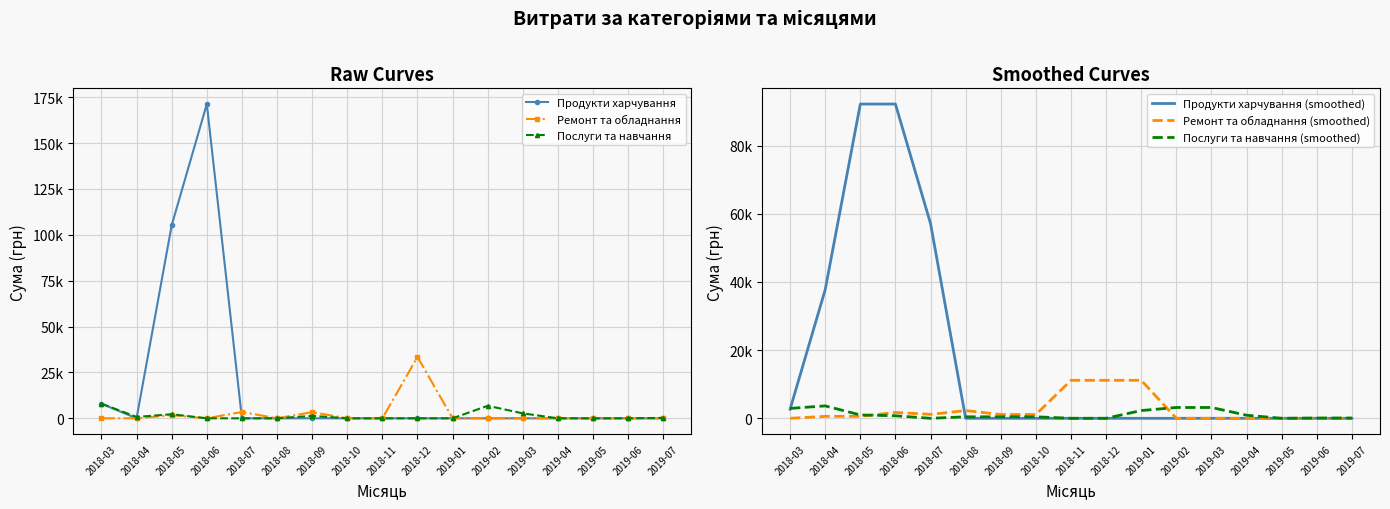

Reading left to right, transcribe all the data shown in this chart.

Продукти харчування: 7964.6	0.0	105204.3	171302.9	0.0	0.0	0.0	0.0	0.0	0.0	0.0	0.0	0.0	0.0	0.0	0.0	0.0
Ремонт та обладнання: 0.0	0.0	1732.0	0.0	3450.0	0.0	3345.0	0.0	0.0	33427.2	0.0	0.0	0.0	0.0	0.0	0.0	0.0
Послуги та навчання: 7964.6	749.0	2206.8	0.0	0.0	0.0	1320.0	0.0	0.0	0.0	0.0	6823.8	2692.8	0.0	0.0	0.0	228.5
Продукти харчування (smoothed): 2654.9	37723.0	92169.1	92169.1	57100.9	0.0	0.0	0.0	0.0	0.0	0.0	0.0	0.0	0.0	0.0	0.0	0.0
Ремонт та обладнання (smoothed): 0.0	577.3	577.3	1727.3	1150.0	2265.0	1115.0	1115.0	11142.4	11142.4	11142.4	0.0	0.0	0.0	0.0	0.0	0.0
Послуги та навчання (smoothed): 2904.5	3640.1	985.3	735.6	0.0	440.0	440.0	440.0	0.0	0.0	2274.6	3172.2	3172.2	897.6	0.0	76.2	76.2